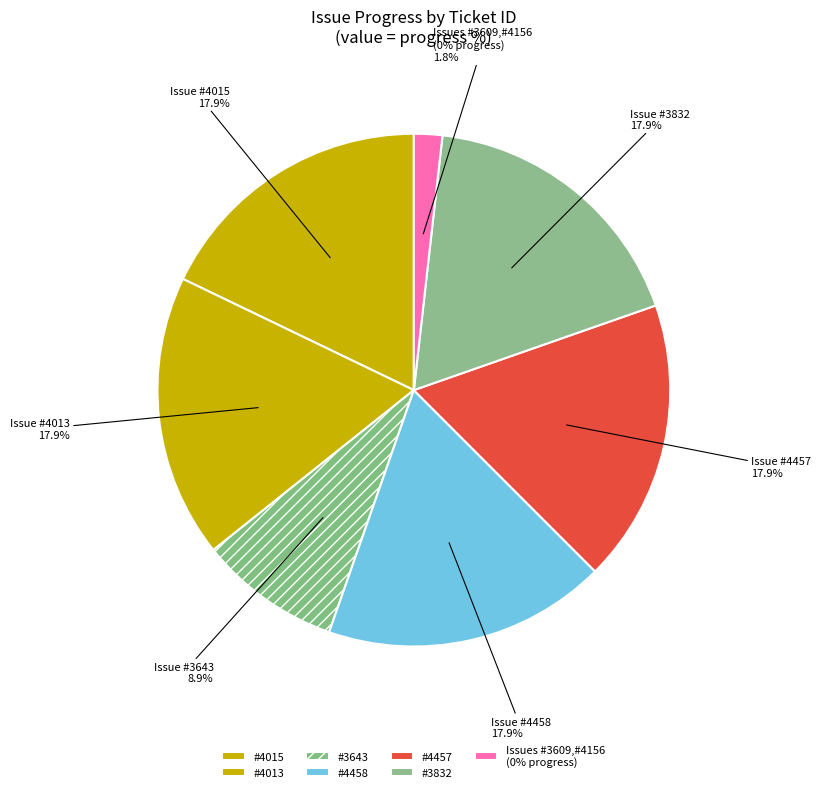

Is there a majority slice in this chart?

No